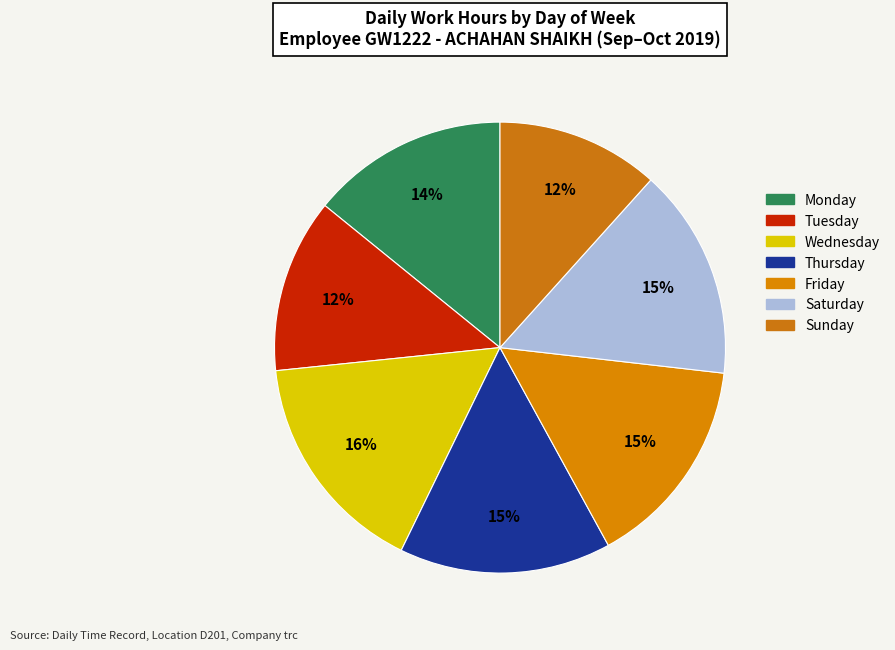

Is there any slice that represents more than half of the pie?

No